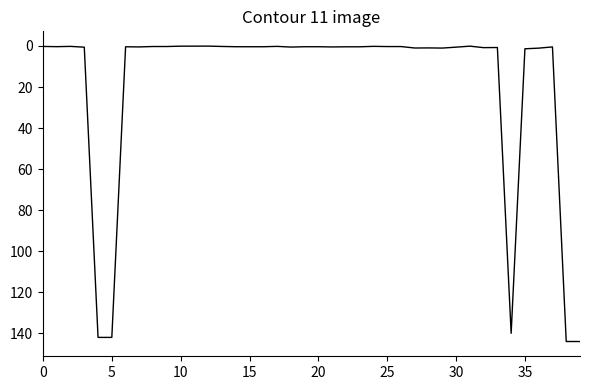

What is the difference between the maximum and minimum values?

143.9